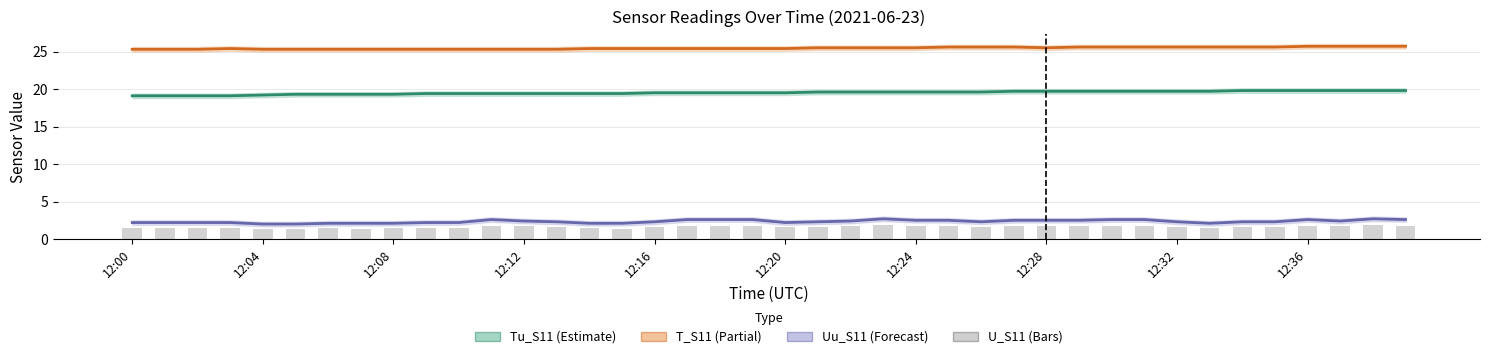

What is the maximum value for U_S11?

1.9